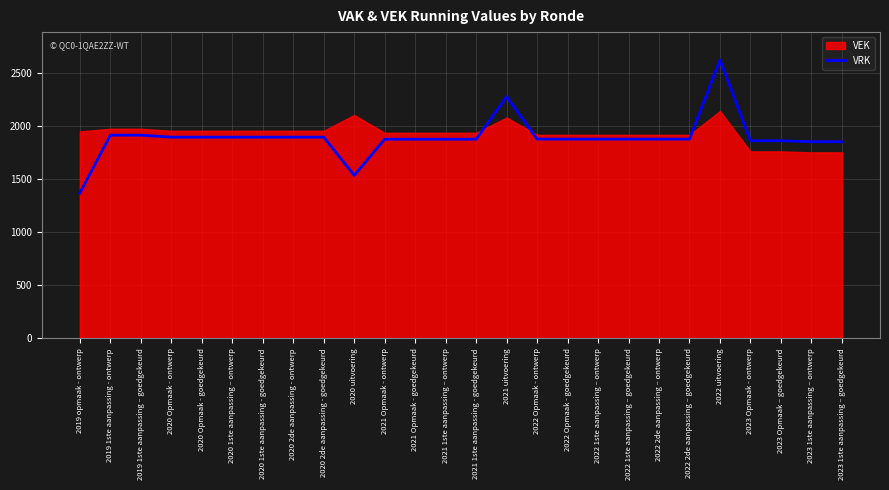

What value does the data have at 2020 1ste aanpassing – ontwerp?

1895